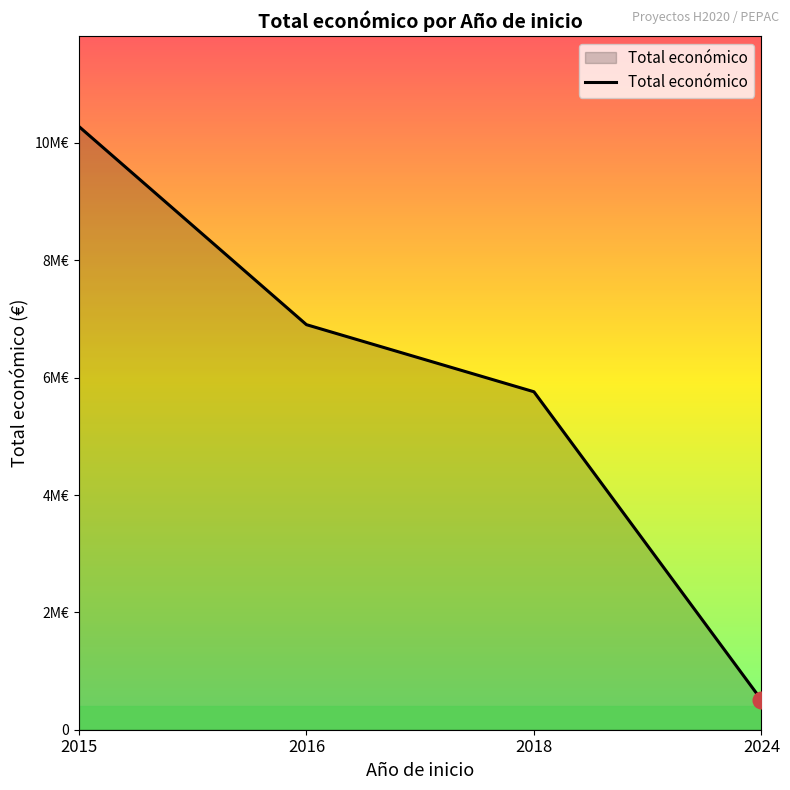

Between 2016 and 2024, which is larger?

2016